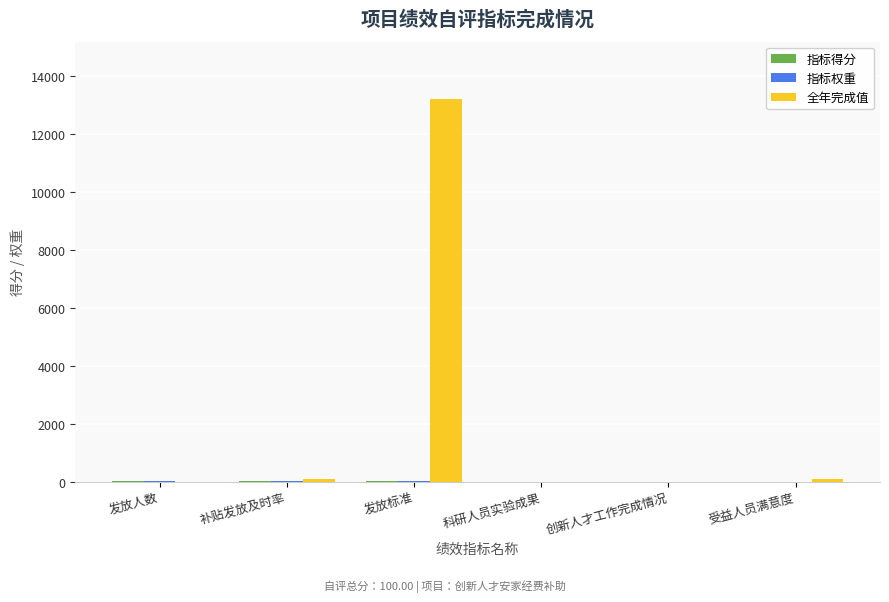

Between 发放标准 and 受益人员满意度, which series saw the biggest shift?

全年完成值